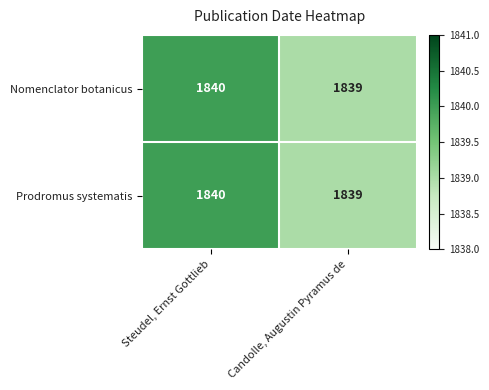

What is the approximate value of Nomenclator botanicus at Steudel, Ernst Gottlieb?

1840